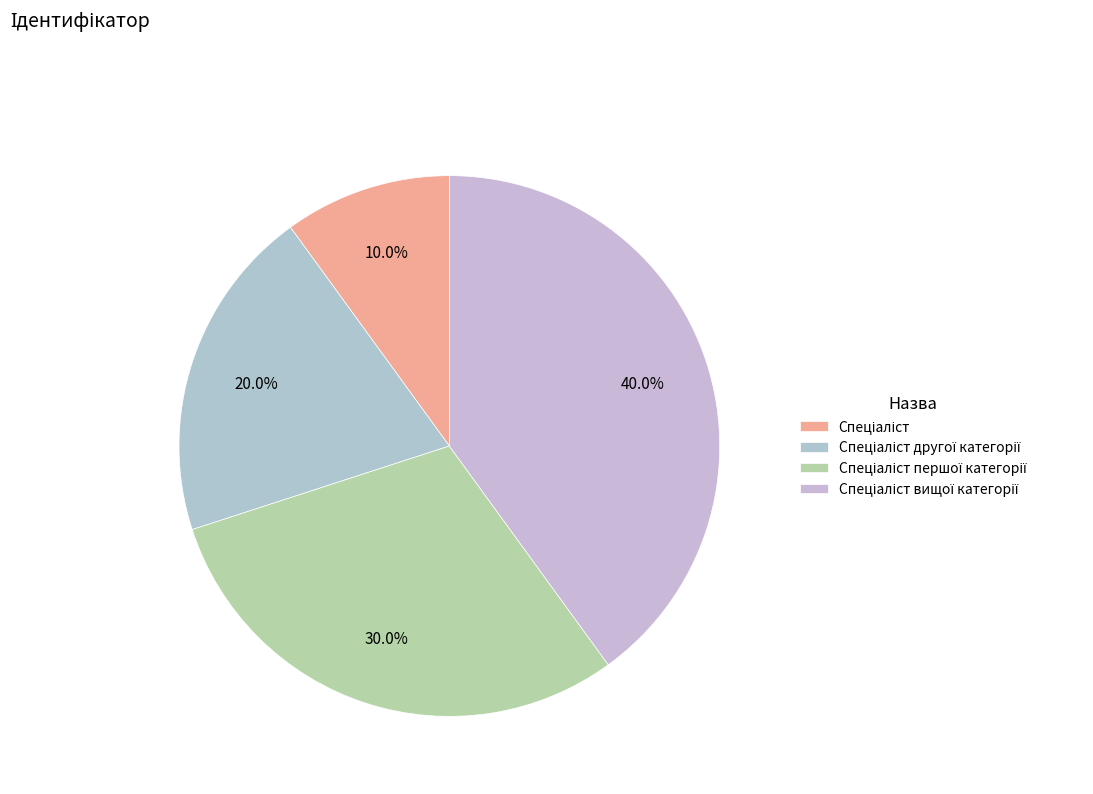

How many slices are in this pie chart?

4